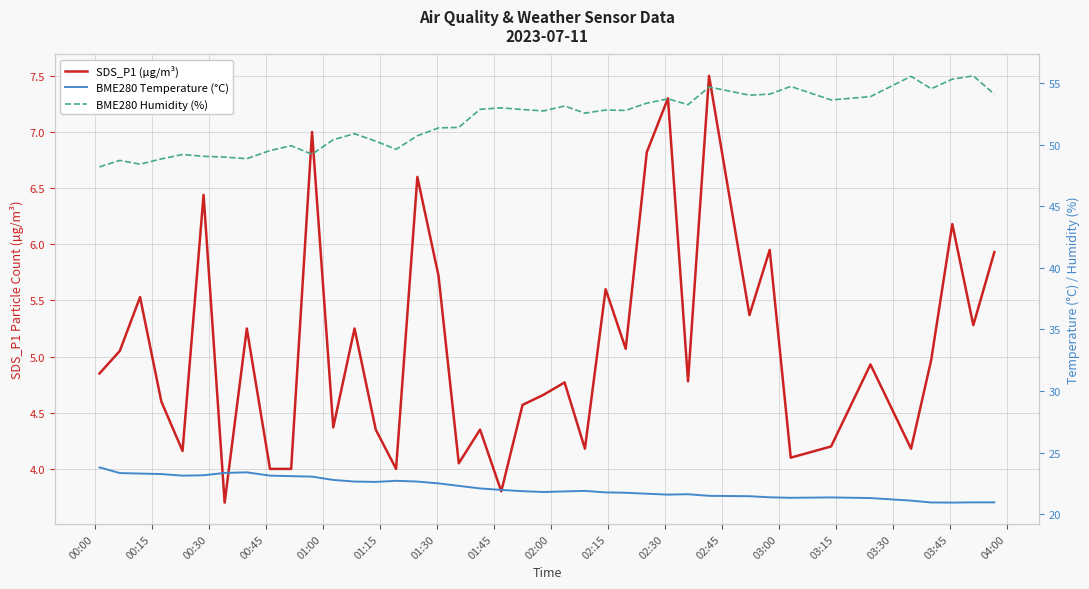

List the series in order of their overall mean, lowest first.

SDS_P1 (µg/m³), BME280 Temperature (°C), BME280 Humidity (%)